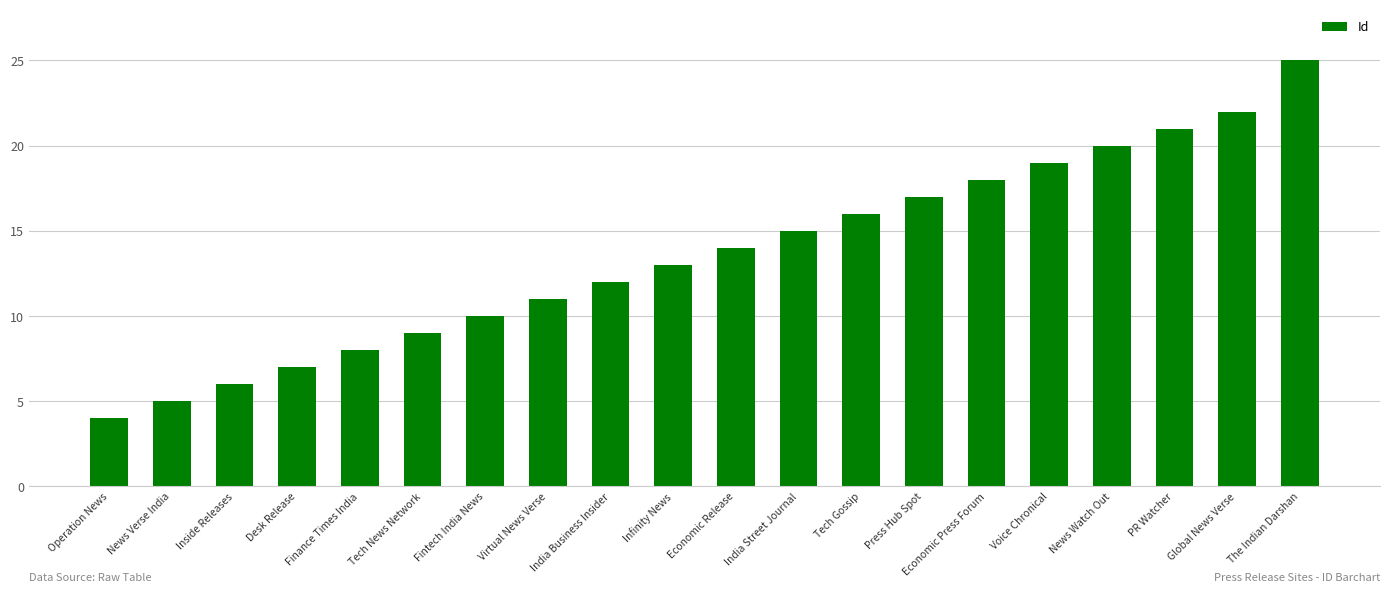

What is the sum of the values at Press Hub Spot and Economic Press Forum?

35